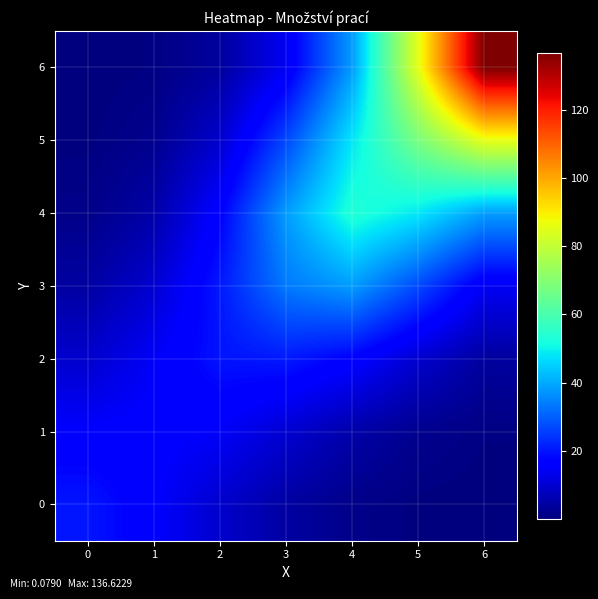

Reading right to left, what are all the values shown in this chart?

0: 6=0.1	5=0.4	4=1.4	3=4.4	2=9.5	1=15.6	0=20.0
1: 6=0.7	5=2.1	4=5.1	3=10.0	2=14.7	1=16.2	0=15.6
2: 6=3.9	5=9.6	4=16.8	3=20.5	2=19.8	1=14.7	0=9.5
3: 6=14.1	5=27.0	4=38.3	3=33.5	2=20.5	1=10.0	0=4.4
4: 6=38.3	5=48.1	4=53.5	3=38.3	2=16.8	1=5.1	0=1.4
5: 6=85.8	5=67.9	4=48.1	3=27.0	2=9.6	1=2.1	0=0.4
6: 6=136.6	5=85.8	4=38.3	3=14.1	2=3.9	1=0.7	0=0.1